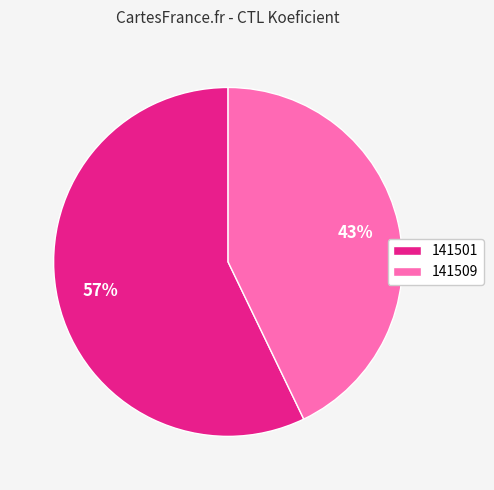

What is the largest slice in the pie chart?

141501